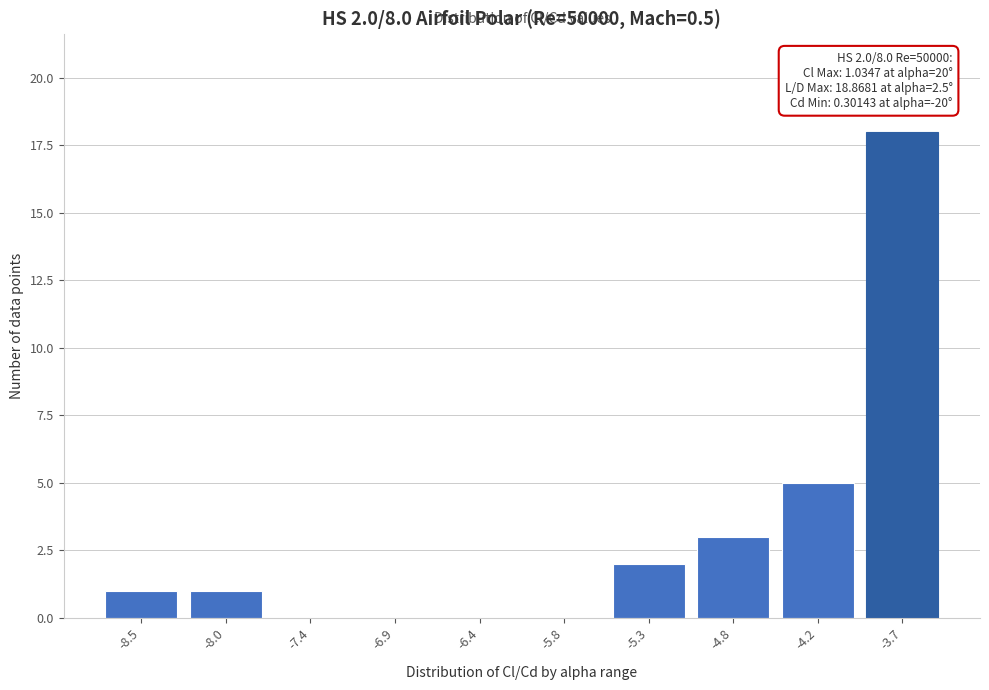

Reading left to right, list all the values displayed in this chart.

-8.5=1	-8.0=1	-7.4=0	-6.9=0	-6.4=0	-5.8=0	-5.3=2	-4.8=3	-4.2=5	-3.7=18